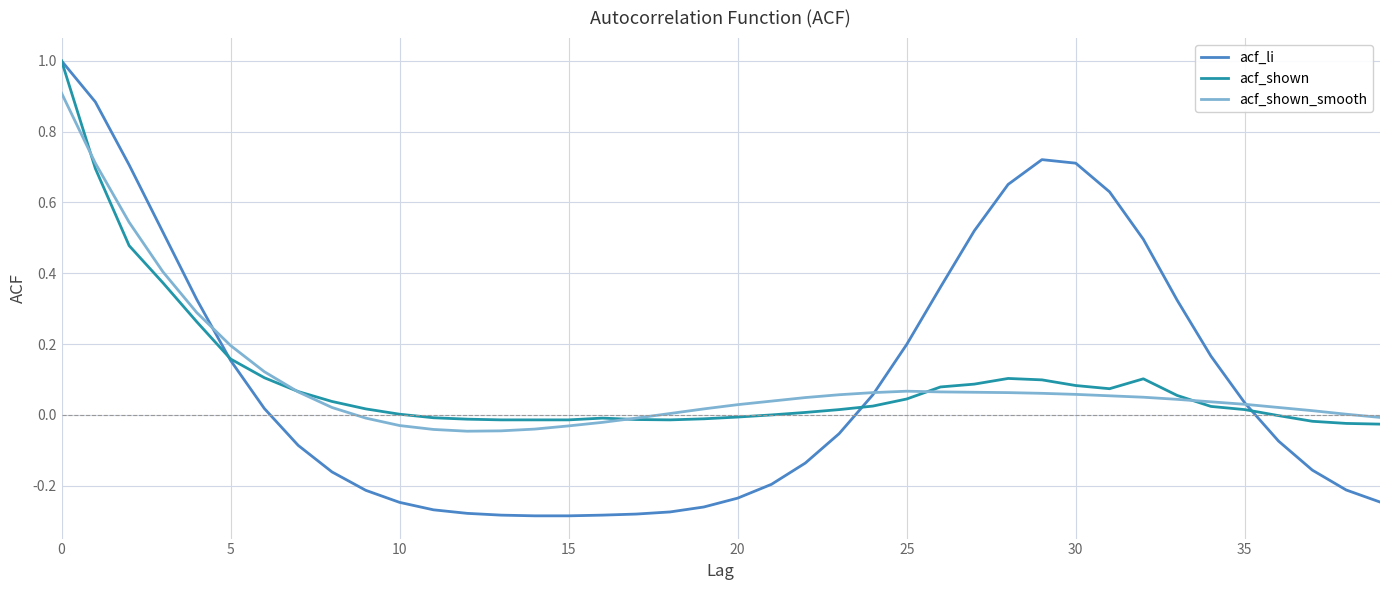

What is the maximum value shown in the chart?

1.0